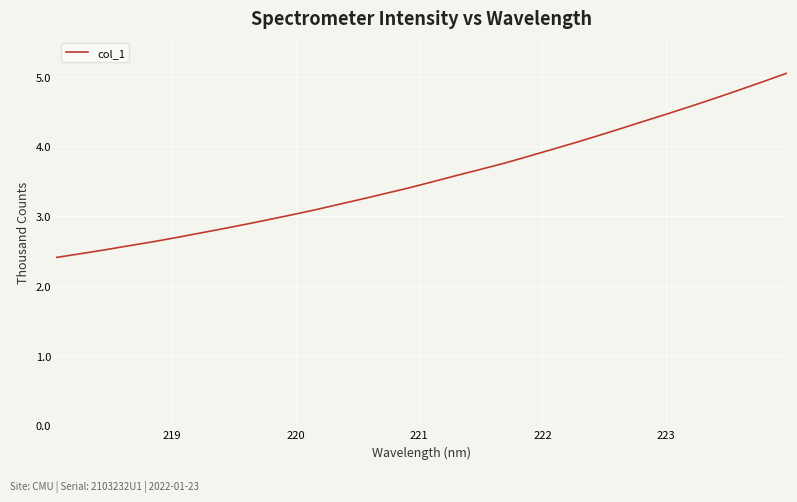

Does the chart have visible grid lines?

Yes